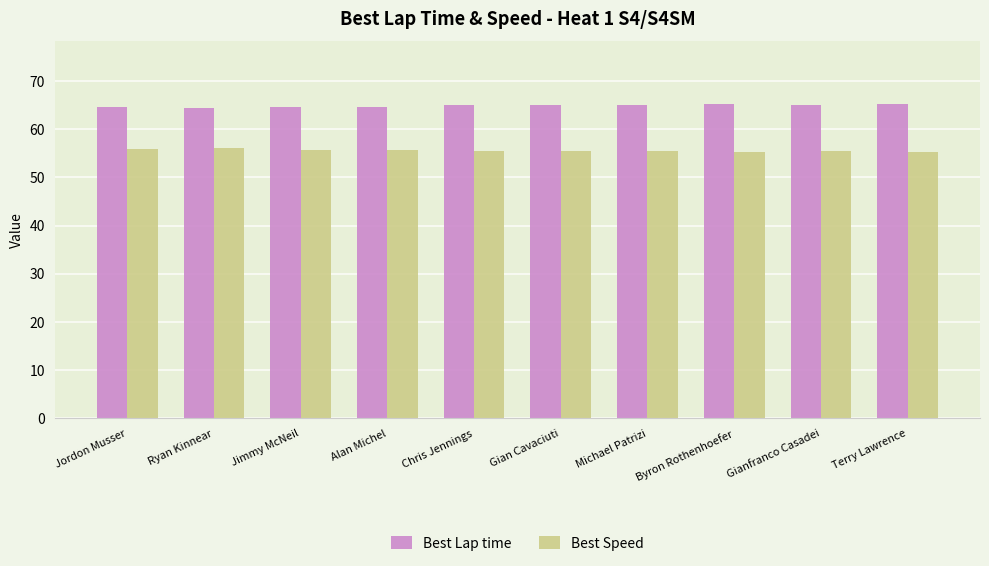

What position from the right is Jimmy McNeil?

8